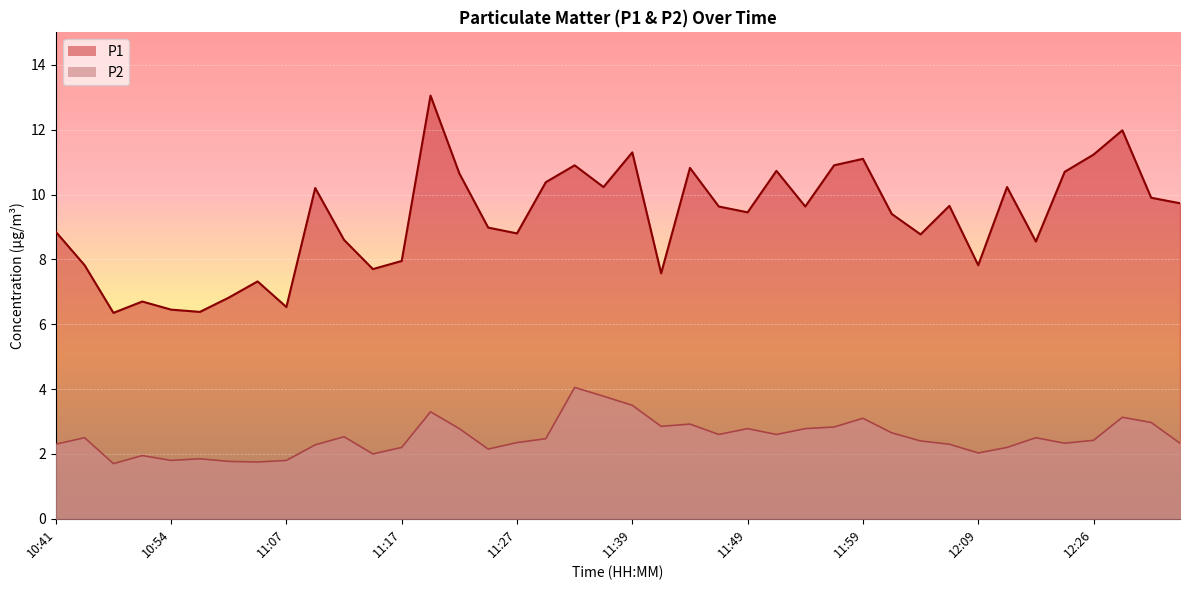

Reading left to right, extract all data points from this chart.

P1: 10:41=8.8	10:44=7.8	10:46=6.3	10:49=6.7	10:54=6.5	10:59=6.4	11:02=6.8	11:04=7.3	11:07=6.5	11:09=10.2	11:12=8.6	11:14=7.7	11:17=8.0	11:20=13.1	11:22=10.7	11:25=9.0	11:27=8.8	11:30=10.4	11:35=10.9	11:37=10.2	11:39=11.3	11:42=7.6	11:44=10.8	11:47=9.6	11:49=9.4	11:52=10.7	11:54=9.6	11:56=10.9	11:59=11.1	12:01=9.4	12:04=8.8	12:07=9.7	12:09=7.8	12:12=10.2	12:22=8.6	12:24=10.7	12:26=11.2	12:29=12.0	12:31=9.9	12:34=9.7
P2: 10:41=2.3	10:44=2.5	10:46=1.7	10:49=1.9	10:54=1.8	10:59=1.9	11:02=1.8	11:04=1.8	11:07=1.8	11:09=2.3	11:12=2.5	11:14=2.0	11:17=2.2	11:20=3.3	11:22=2.8	11:25=2.1	11:27=2.4	11:30=2.5	11:35=4.0	11:37=3.8	11:39=3.5	11:42=2.9	11:44=2.9	11:47=2.6	11:49=2.8	11:52=2.6	11:54=2.8	11:56=2.8	11:59=3.1	12:01=2.6	12:04=2.4	12:07=2.3	12:09=2.0	12:12=2.2	12:22=2.5	12:24=2.3	12:26=2.4	12:29=3.1	12:31=3.0	12:34=2.3